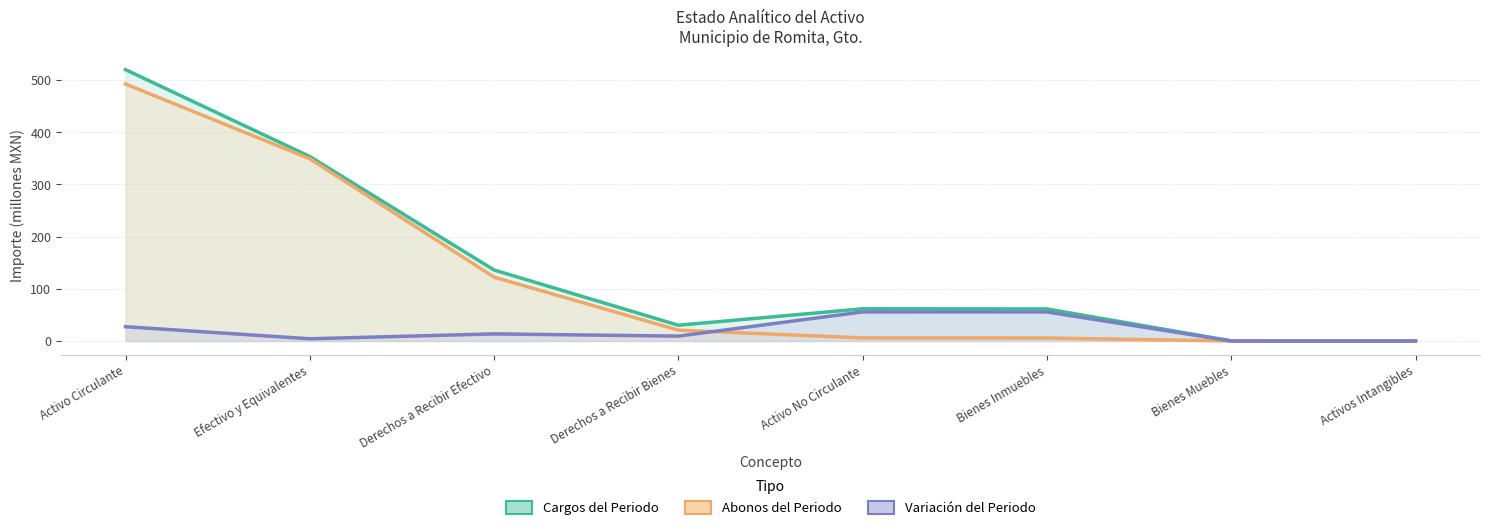

Which category has the lowest value across all series?

Activos Intangibles